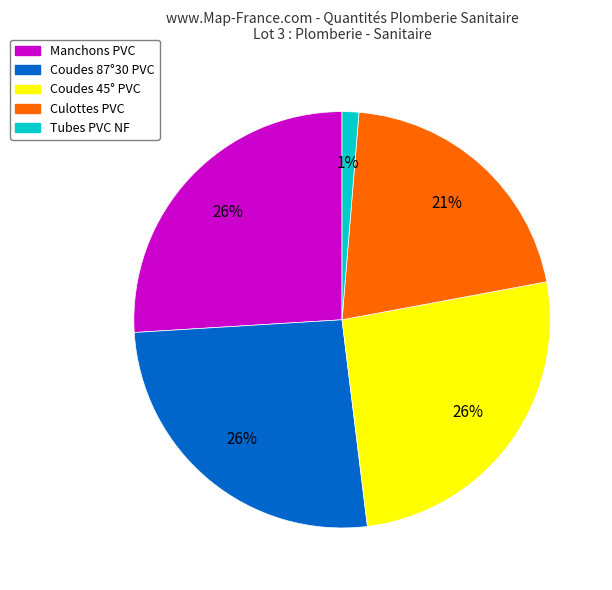

To the nearest percent, what is the average slice percentage?

20%